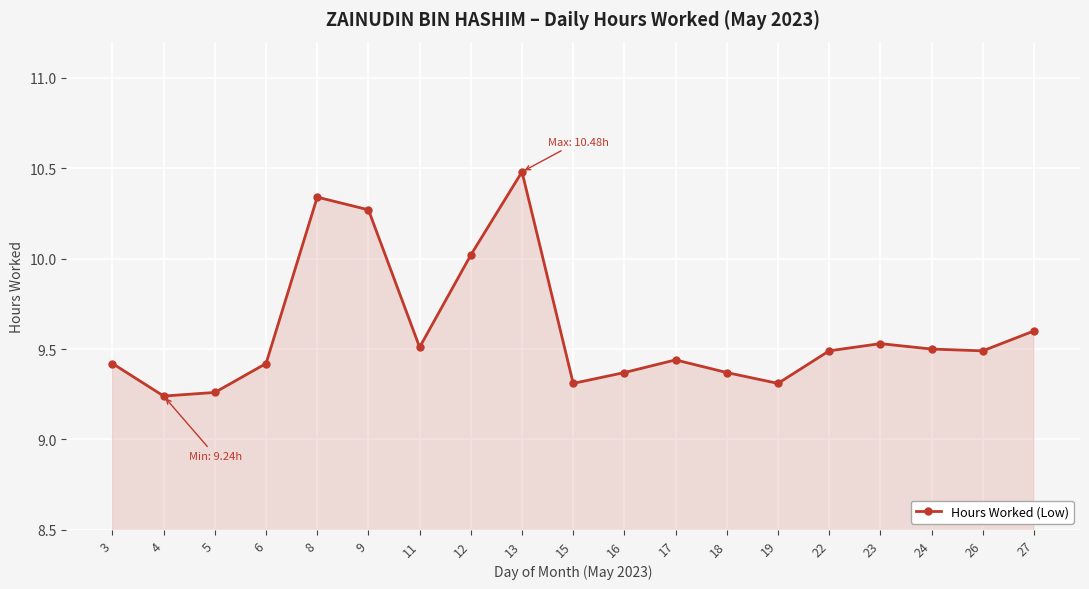

How many series are shown in this chart?

1